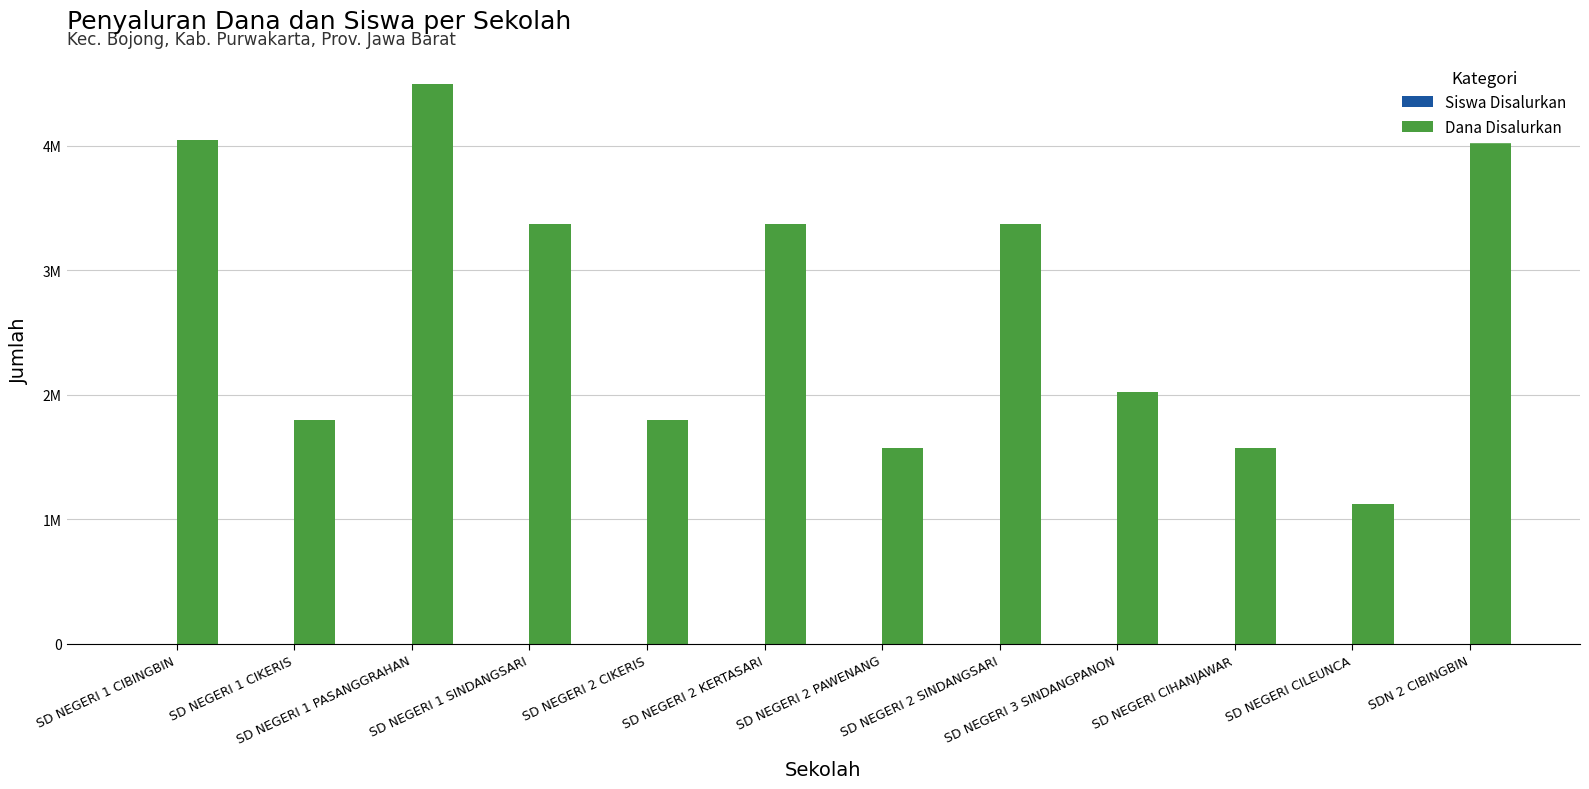

Reading left to right, list all the values displayed in this chart.

Siswa Disalurkan: SD NEGERI 1 CIBINGBIN=18	SD NEGERI 1 CIKERIS=8	SD NEGERI 1 PASANGGRAHAN=20	SD NEGERI 1 SINDANGSARI=15	SD NEGERI 2 CIKERIS=8	SD NEGERI 2 KERTASARI=15	SD NEGERI 2 PAWENANG=7	SD NEGERI 2 SINDANGSARI=15	SD NEGERI 3 SINDANGPANON=9	SD NEGERI CIHANJAWAR=7	SD NEGERI CILEUNCA=5	SDN 2 CIBINGBIN=20
Dana Disalurkan: SD NEGERI 1 CIBINGBIN=4050000	SD NEGERI 1 CIKERIS=1800000	SD NEGERI 1 PASANGGRAHAN=4500000	SD NEGERI 1 SINDANGSARI=3375000	SD NEGERI 2 CIKERIS=1800000	SD NEGERI 2 KERTASARI=3375000	SD NEGERI 2 PAWENANG=1575000	SD NEGERI 2 SINDANGSARI=3375000	SD NEGERI 3 SINDANGPANON=2025000	SD NEGERI CIHANJAWAR=1575000	SD NEGERI CILEUNCA=1125000	SDN 2 CIBINGBIN=4500000